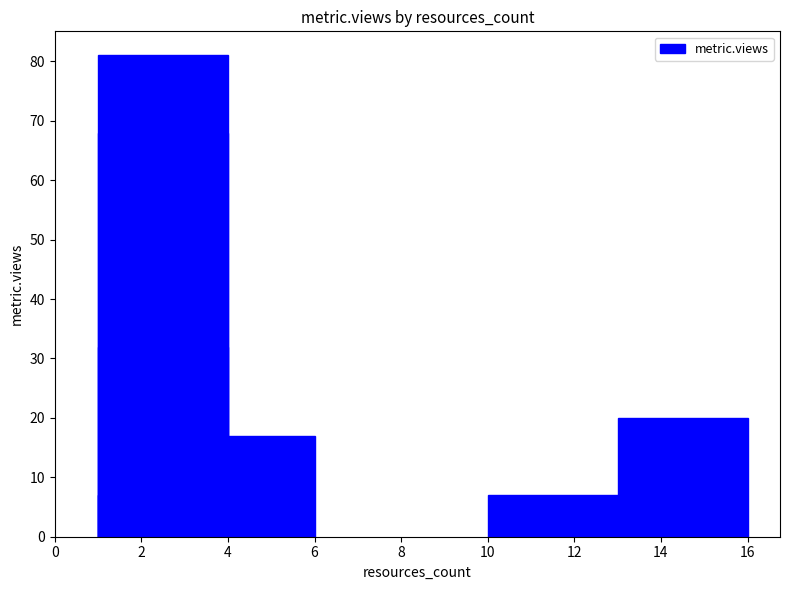

What is the maximum value shown in the chart?

81